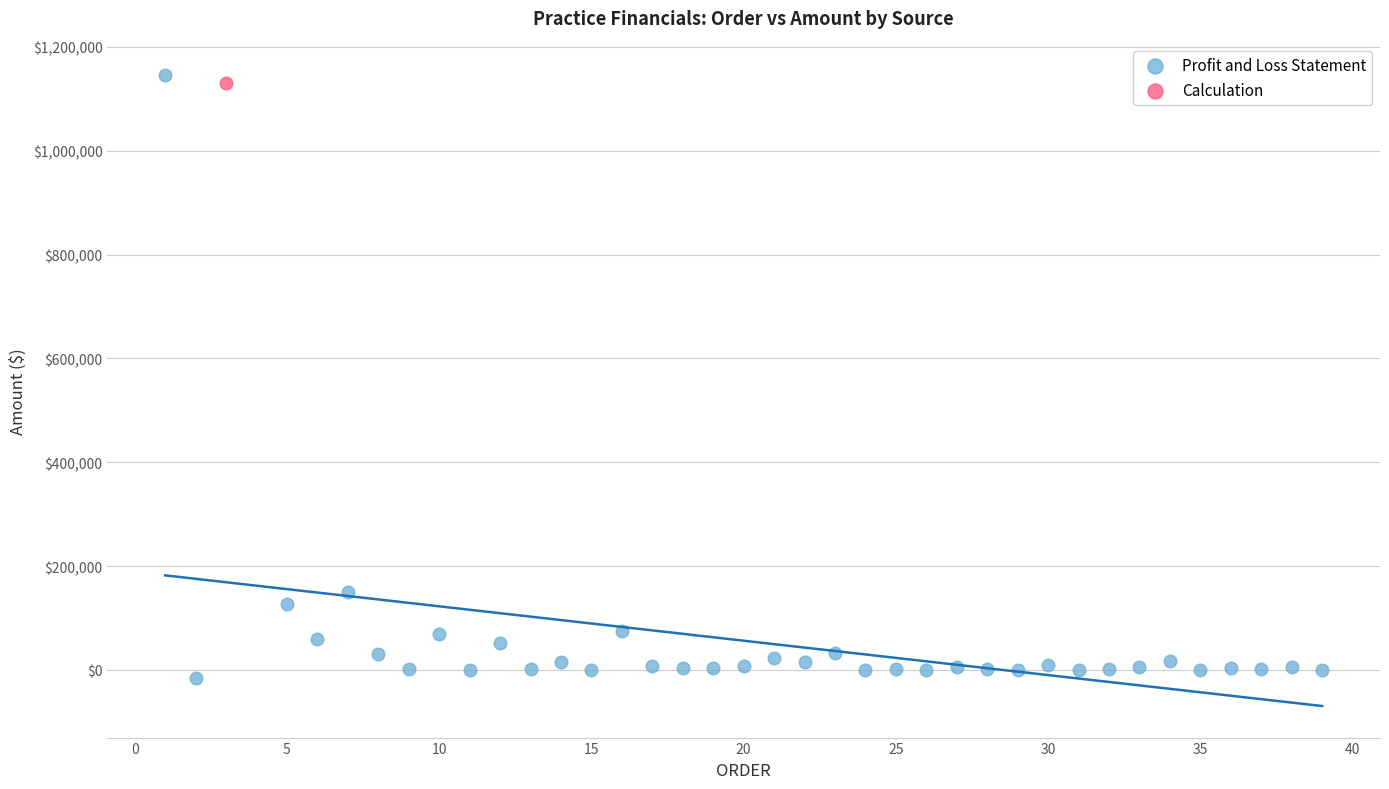

What are all the series names shown in the legend?

Profit and Loss Statement, Calculation